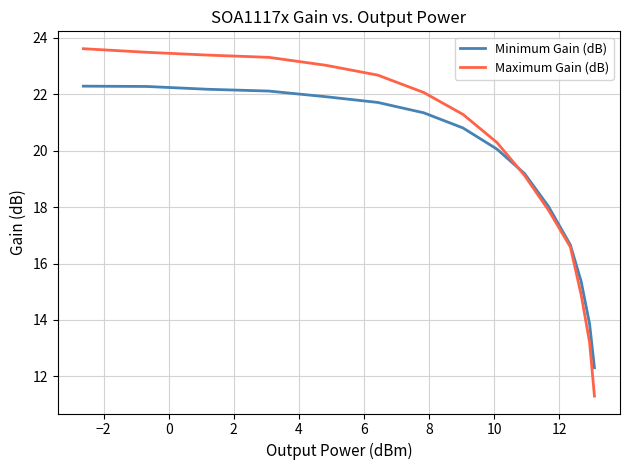

Rank the series by their maximum value, from lowest to highest.

Minimum Gain (dB), Maximum Gain (dB)